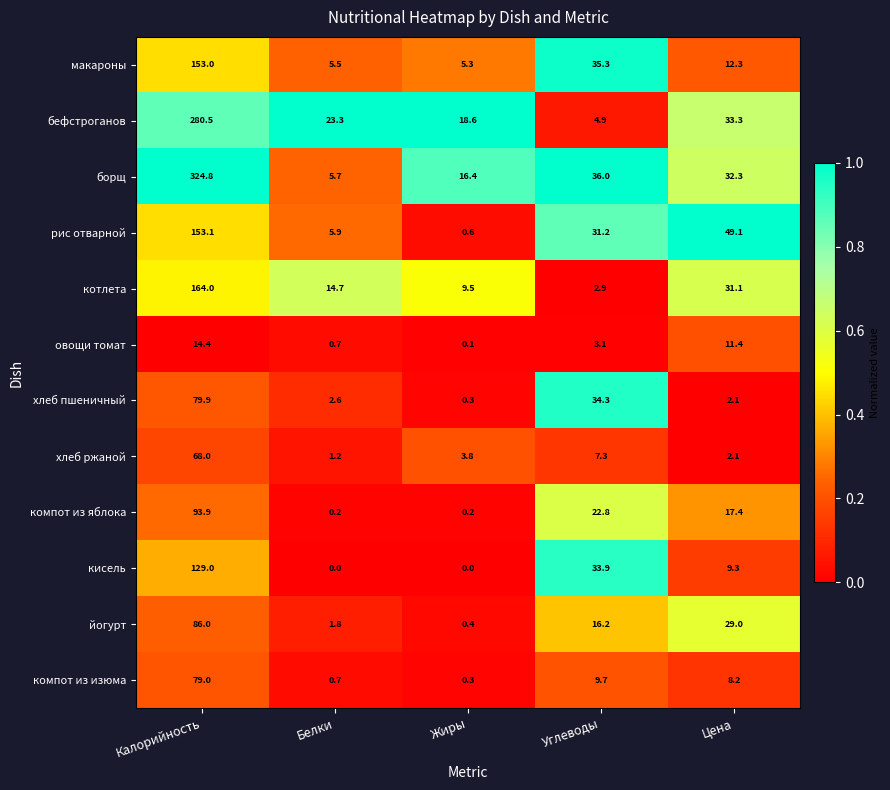

Which label corresponds to the largest value in the chart?

Калорийность